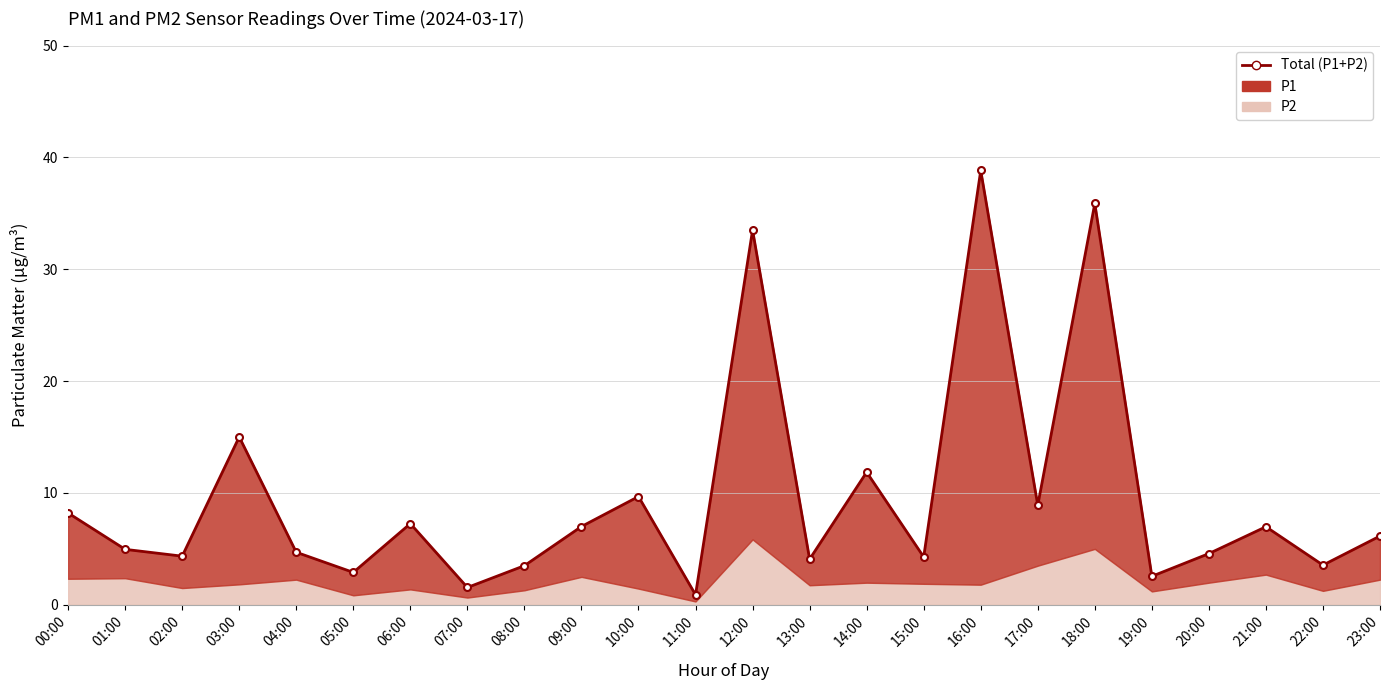

What is the average value?

9.6